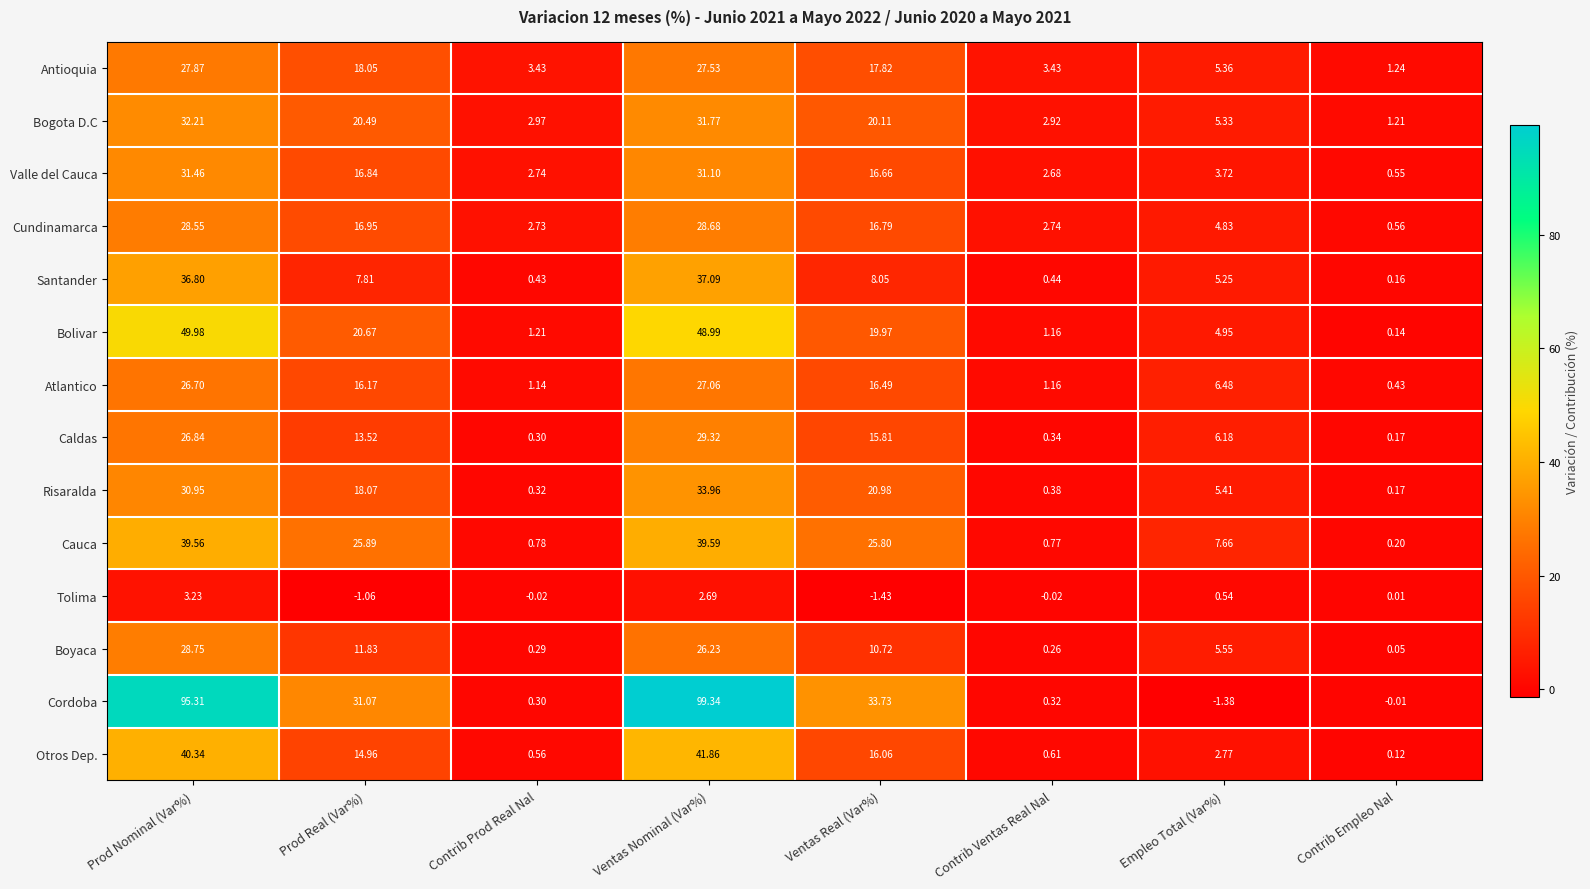

Is the value of Bogota D.C at Prod Real (Var%) greater than the value of Antioquia at Prod Nominal (Var%)?

No